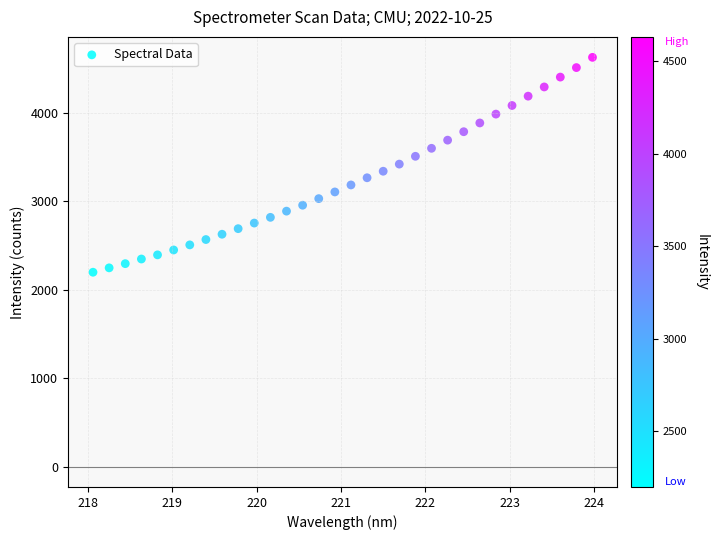

What is the range of Y values (max minus min)?

2432.0